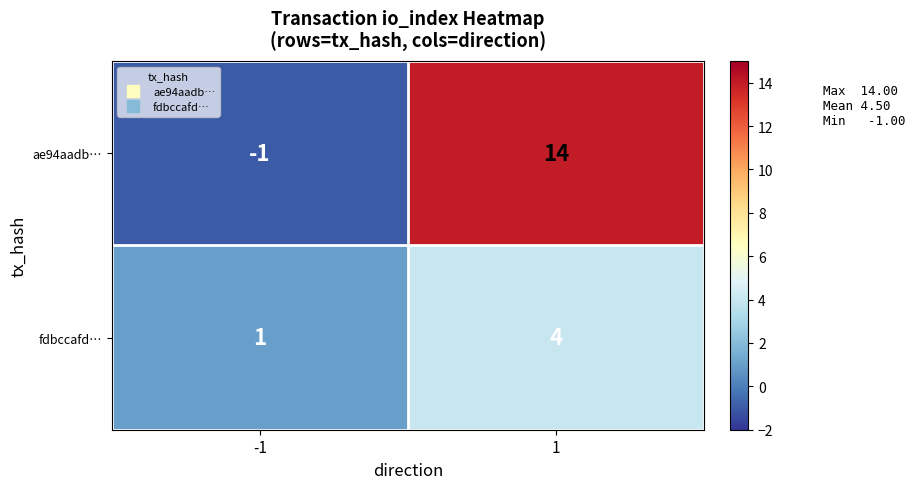

Is the value of ae94aadb… at -1 greater than the value of fdbccafd… at 1?

No